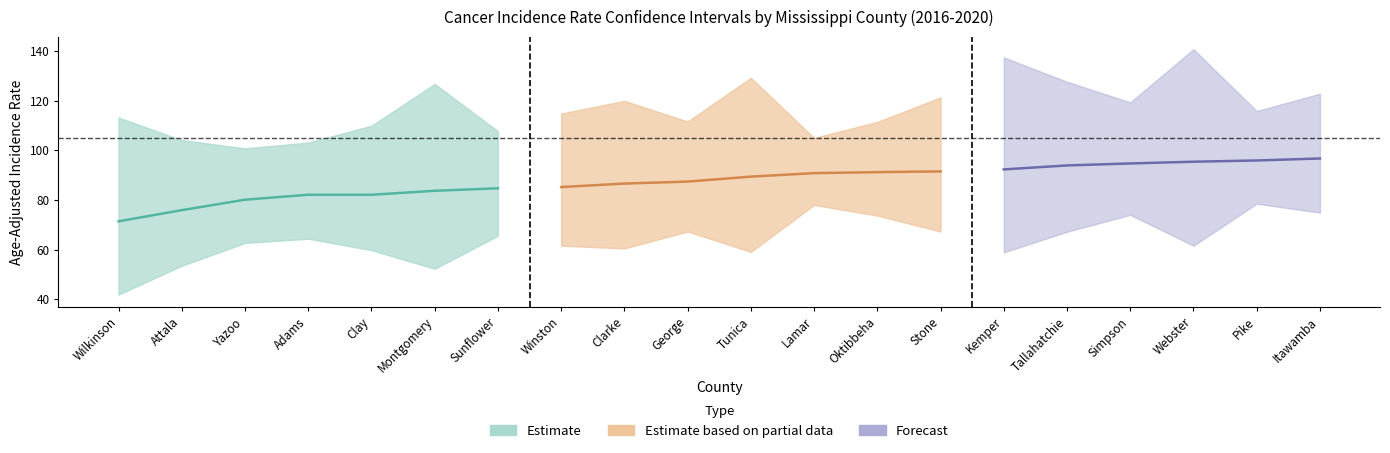

True or false: Trend and Rate intersect in this chart.

False